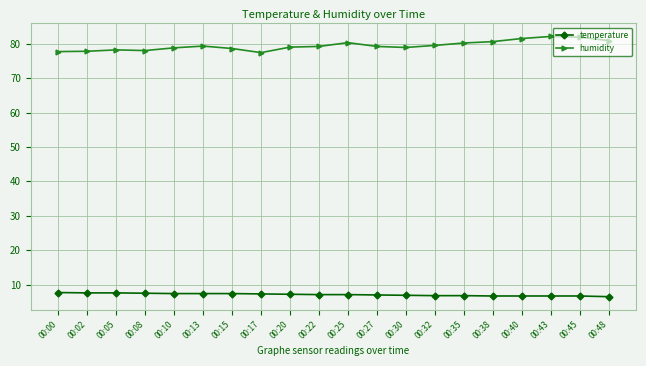

List the series in order of their overall mean, lowest first.

temperature, humidity